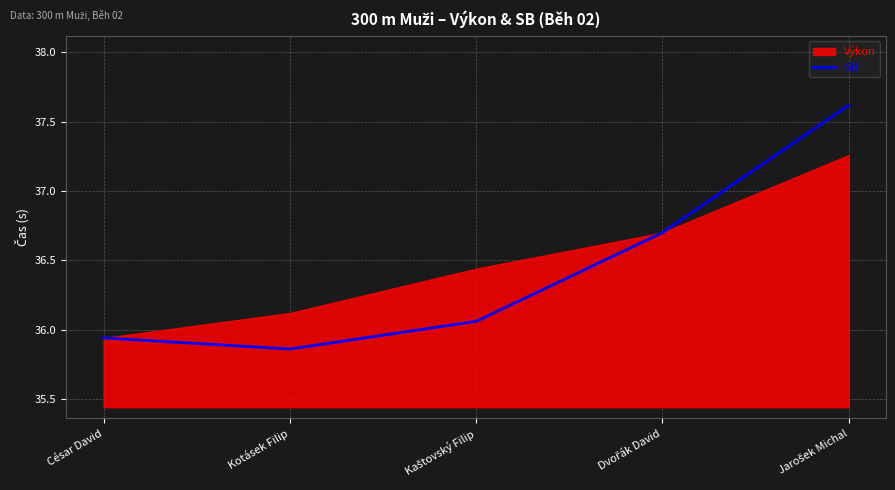

True or false: the data shows 56.7 at César David.

False